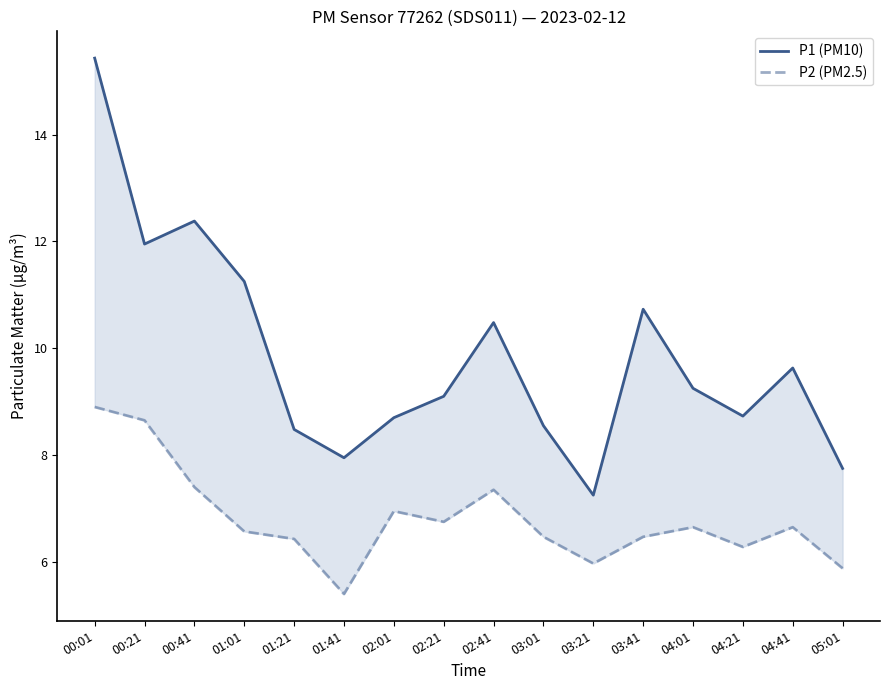

At how many categories does at least one series exceed 13?

1